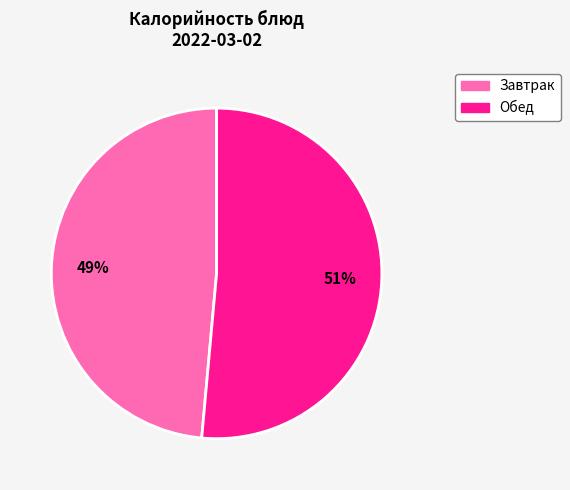

Is there any slice that represents more than half of the pie?

Yes